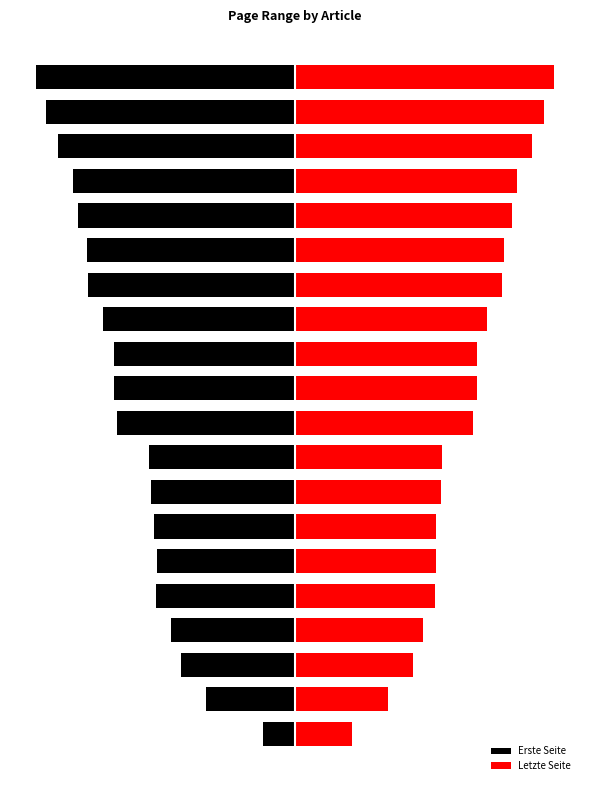

Reading right to left, what are all the values shown in this chart?

Erste Seite: -8.8	-8.5	-8.1	-7.6	-7.4	-7.1	-7.0	-6.5	-6.2	-6.2	-6.1	-5.0	-4.9	-4.8	-4.7	-4.7	-4.2	-3.9	-3.0	-1.1
Letzte Seite: 8.8	8.5	8.1	7.6	7.4	7.1	7.1	6.5	6.2	6.2	6.1	5.0	5.0	4.8	4.8	4.8	4.4	4.0	3.2	1.9